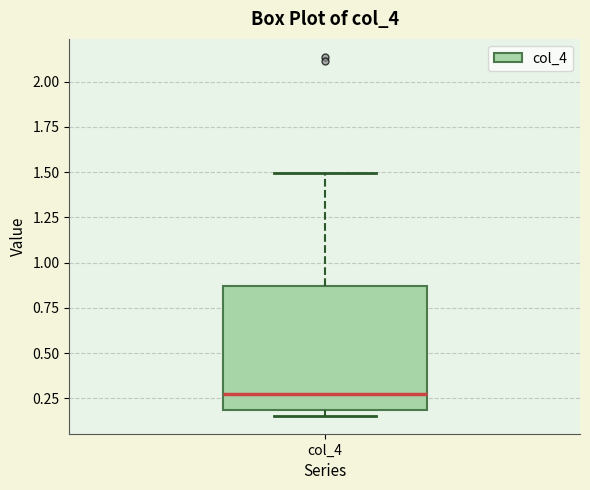

Read this box plot against the y-axis: the position of the median line, the range covered by the box, and the ends of both whiskers. The values are not printed on the chart, so give them approximately, as read against the axis.

median 0.30, box 0.20 to 0.85, whiskers 0.15 to 1.50